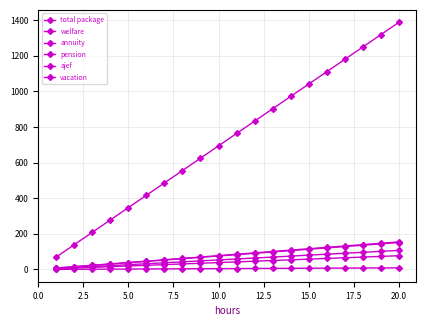

True or false: pension has more than 0 points higher than both neighbors.

False